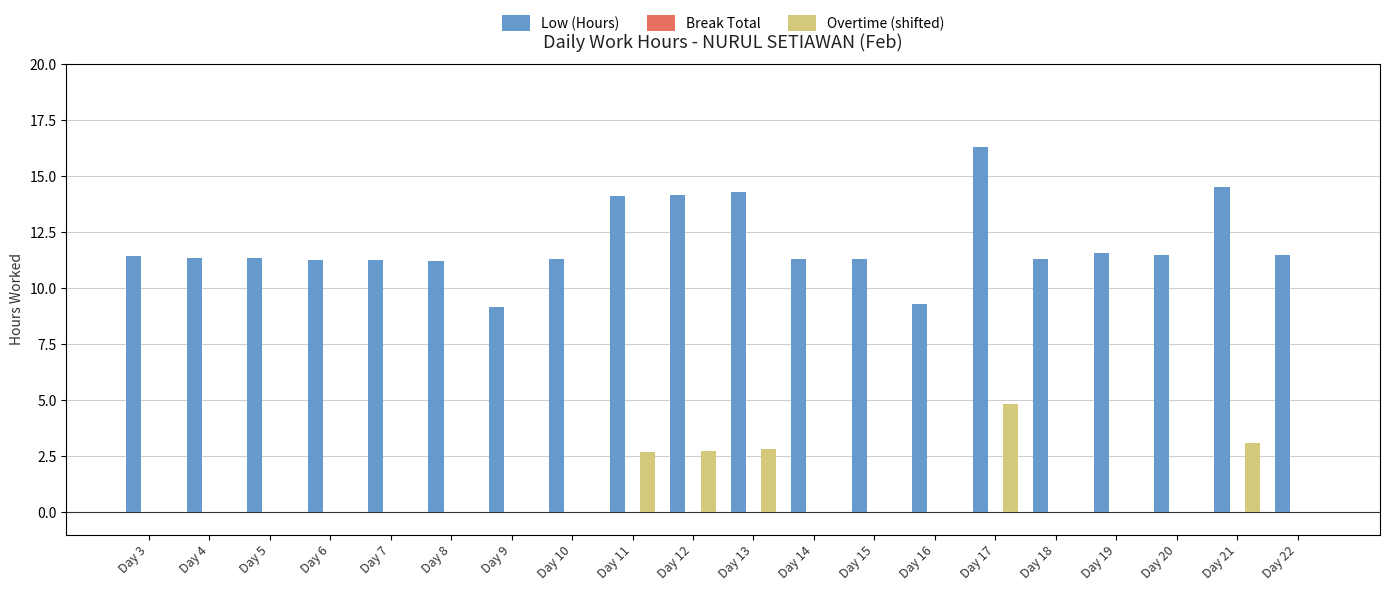

True or false: Overtime (shifted) has a value of 0.0 at Day 8.

True